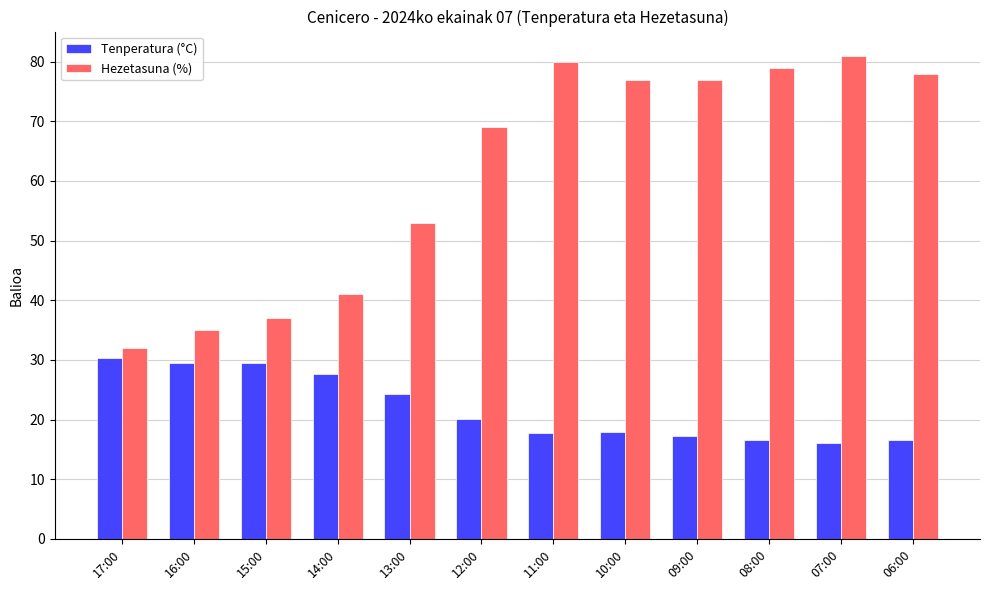

Which series has the largest total across all categories?

Hezetasuna (%)